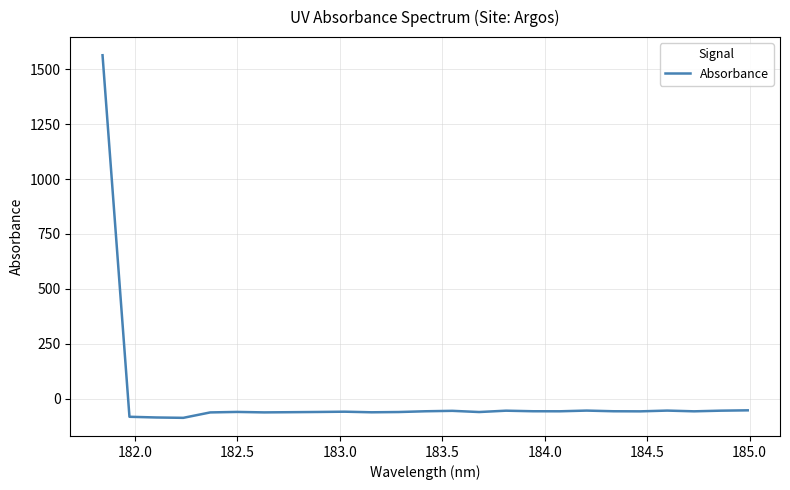

What is the minimum value shown in the chart?

-87.4